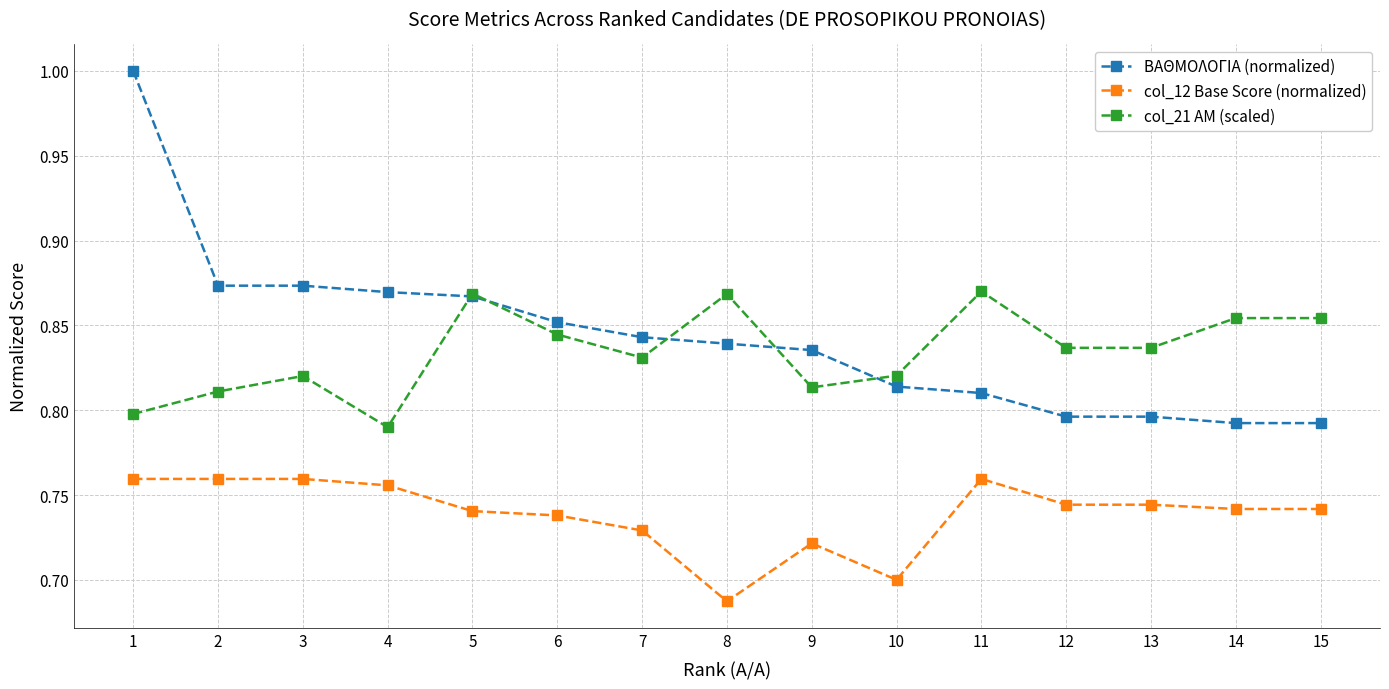

At 9, list the series in order from largest to smallest.

ΒΑΘΜΟΛΟΓΙΑ (normalized), col_21 AM (scaled), col_12 Base Score (normalized)